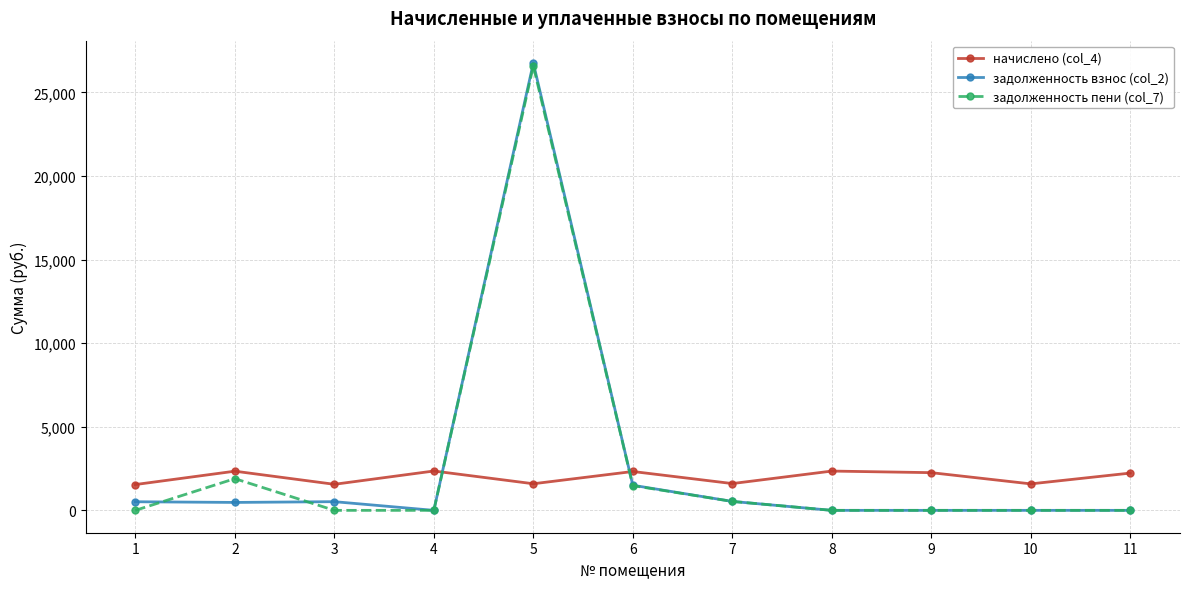

Is it true that задолженность взнос (col_2) equals 0.0 at 9?

True